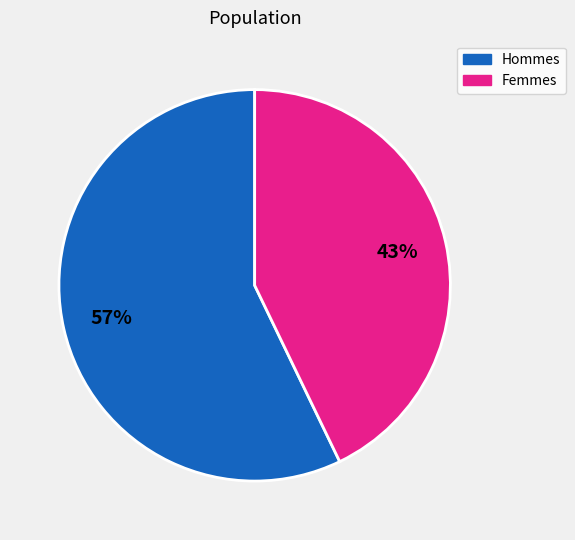

True or false: Femmes accounts for 33% of the total.

False